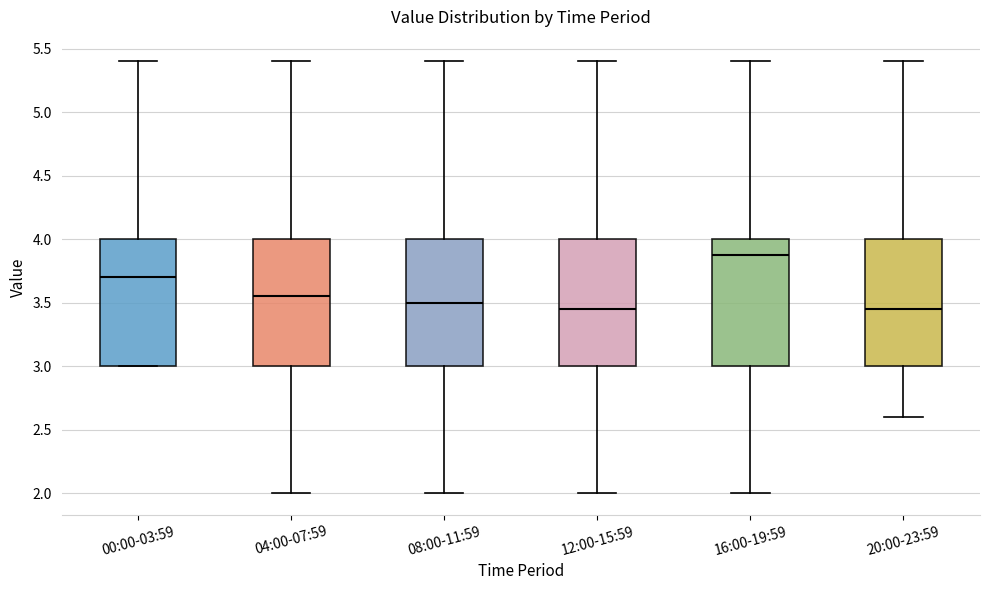

Reading left to right, transcribe this box plot: for each box, give where its median line is, the range the box spans, and where its two whiskers end, as read against the y-axis. The values are not printed on the chart, so give them approximately, as read against the axis.

00:00-03:59: median 3.70, box 3.00 to 4.00, whiskers 3.00 to 5.40
04:00-07:59: median 3.55, box 3.00 to 4.00, whiskers 2.00 to 5.40
08:00-11:59: median 3.50, box 3.00 to 4.00, whiskers 2.00 to 5.40
12:00-15:59: median 3.45, box 3.00 to 4.00, whiskers 2.00 to 5.40
16:00-19:59: median 3.90, box 3.00 to 4.00, whiskers 2.00 to 5.40
20:00-23:59: median 3.45, box 3.00 to 4.00, whiskers 2.60 to 5.40